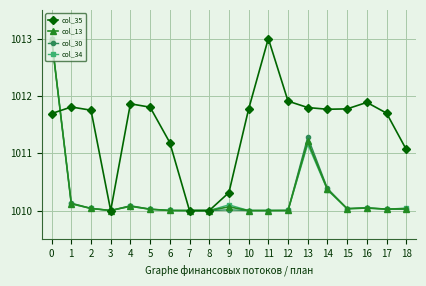

What is the spread (max minus min) of values at 5?

1.8